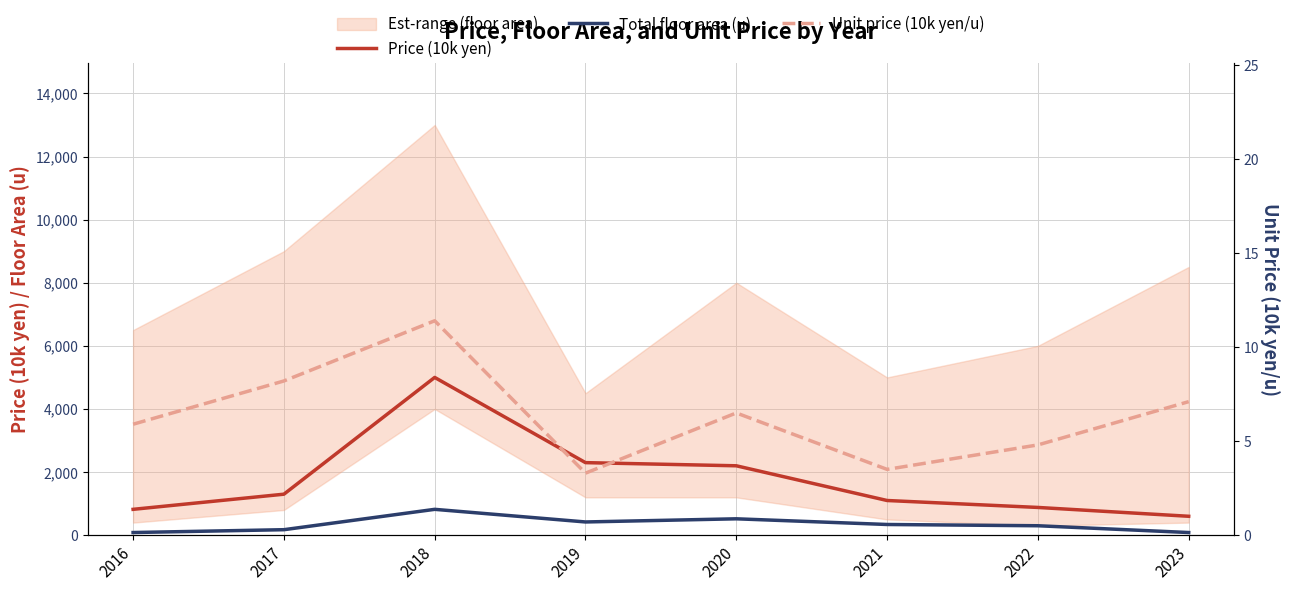

Between 2020 and 2019, which is larger?

2019